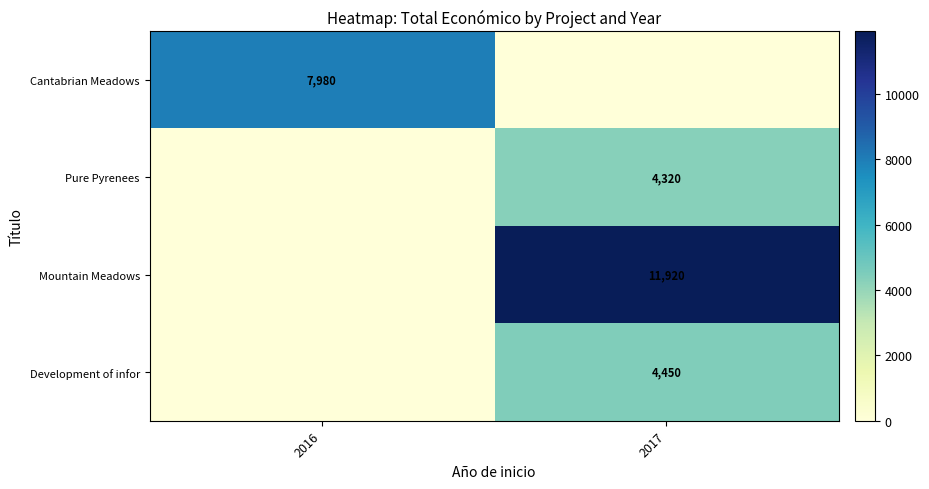

The Development of infor series shows 7037 at 2017. True or false?

False